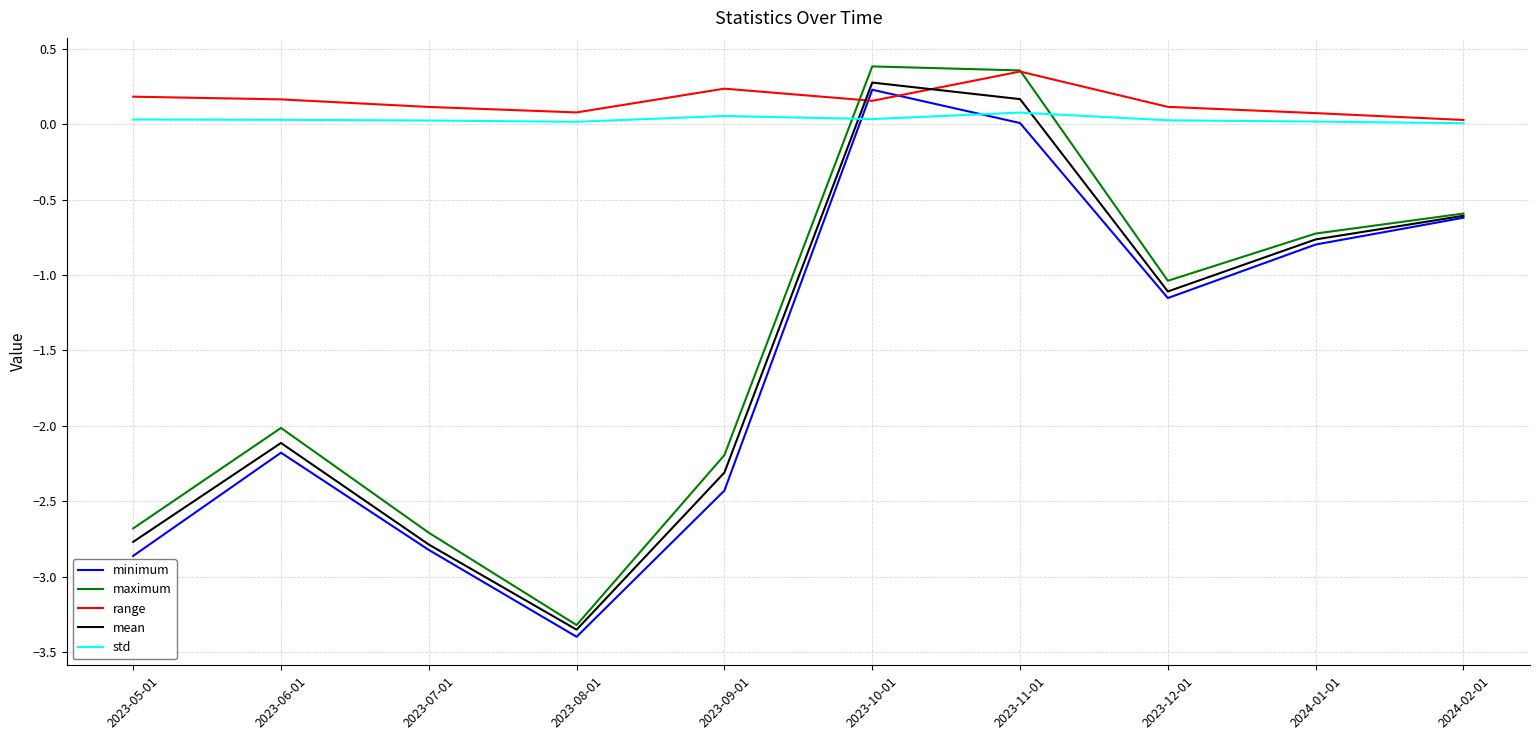

Is it true that mean equals -2.8 at 2023-05-01?

True